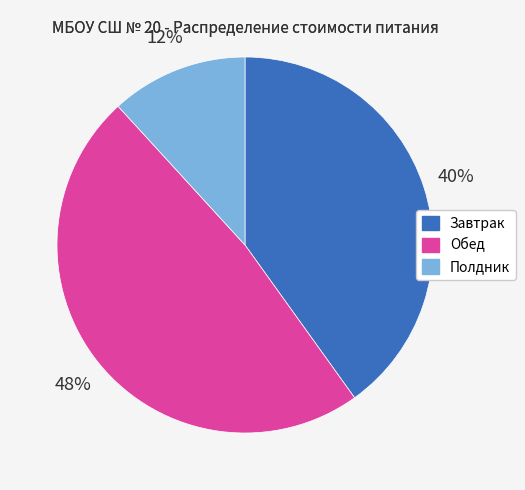

To the nearest percent, what is the combined percentage of Полдник and Обед?

60%